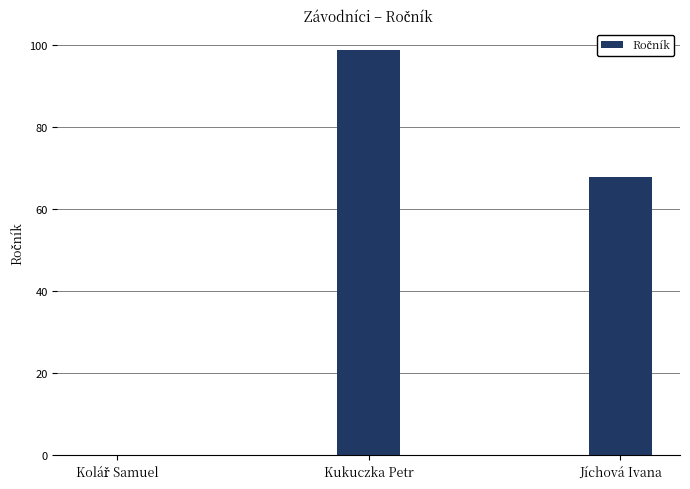

Does the chart contain stacked bars?

No